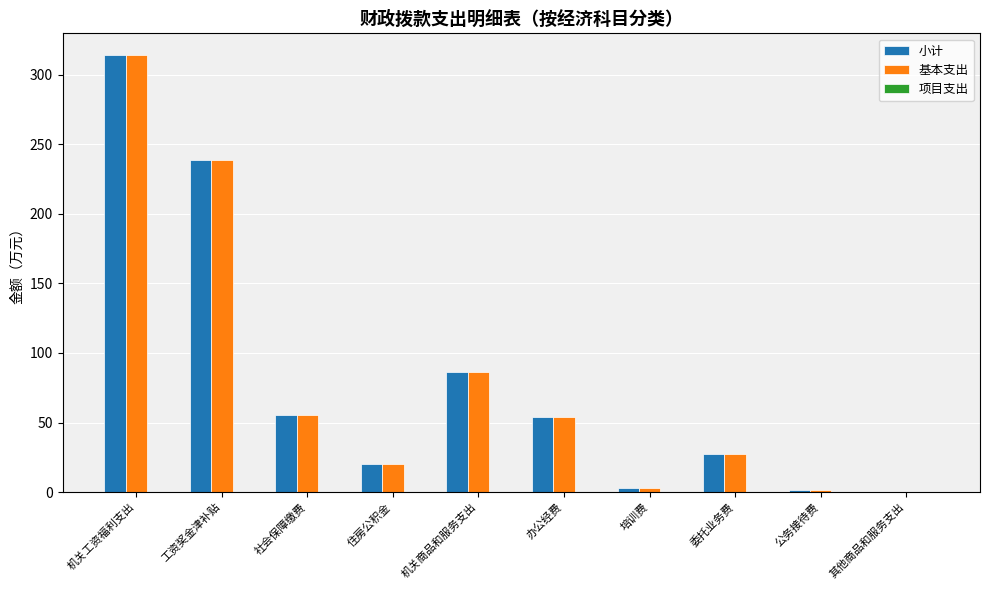

What is the maximum value shown in the chart?

314.1